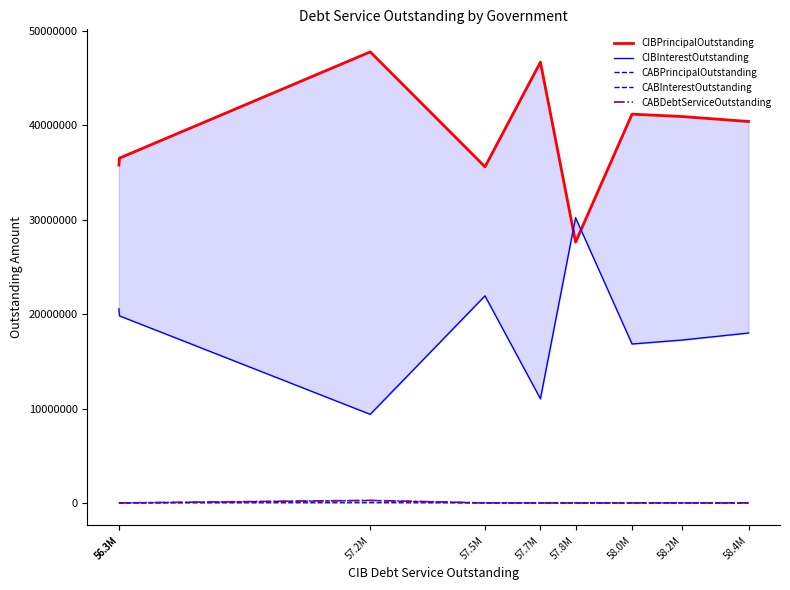

What are all the series names shown in the legend?

CIBPrincipalOutstanding, CIBInterestOutstanding, CABPrincipalOutstanding, CABInterestOutstanding, CABDebtServiceOutstanding